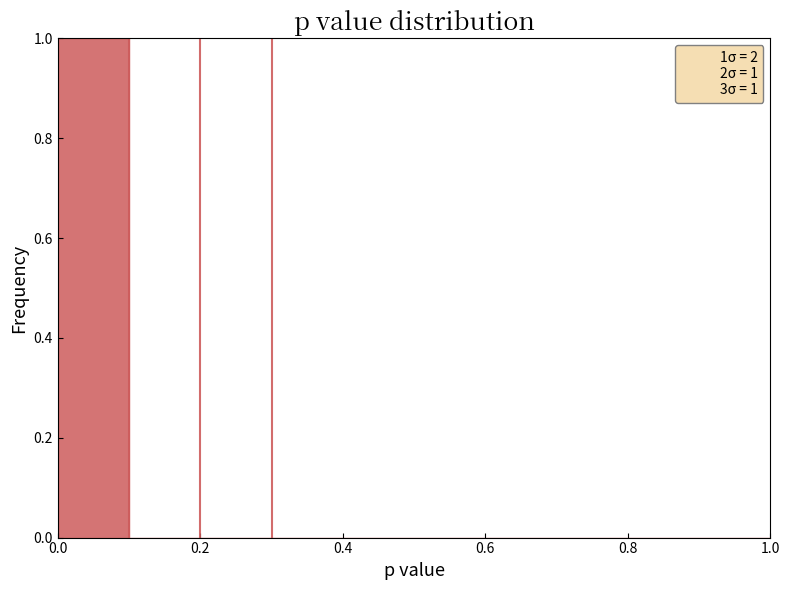

Over which range of the x-axis is the bar tallest?

0.0 to 0.1